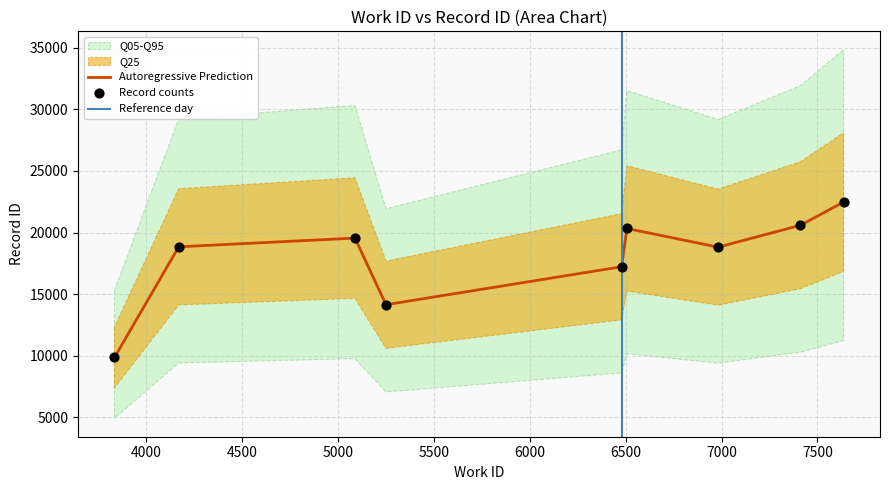

What is the ratio of the value at 5250 to the value at 6982?

0.8